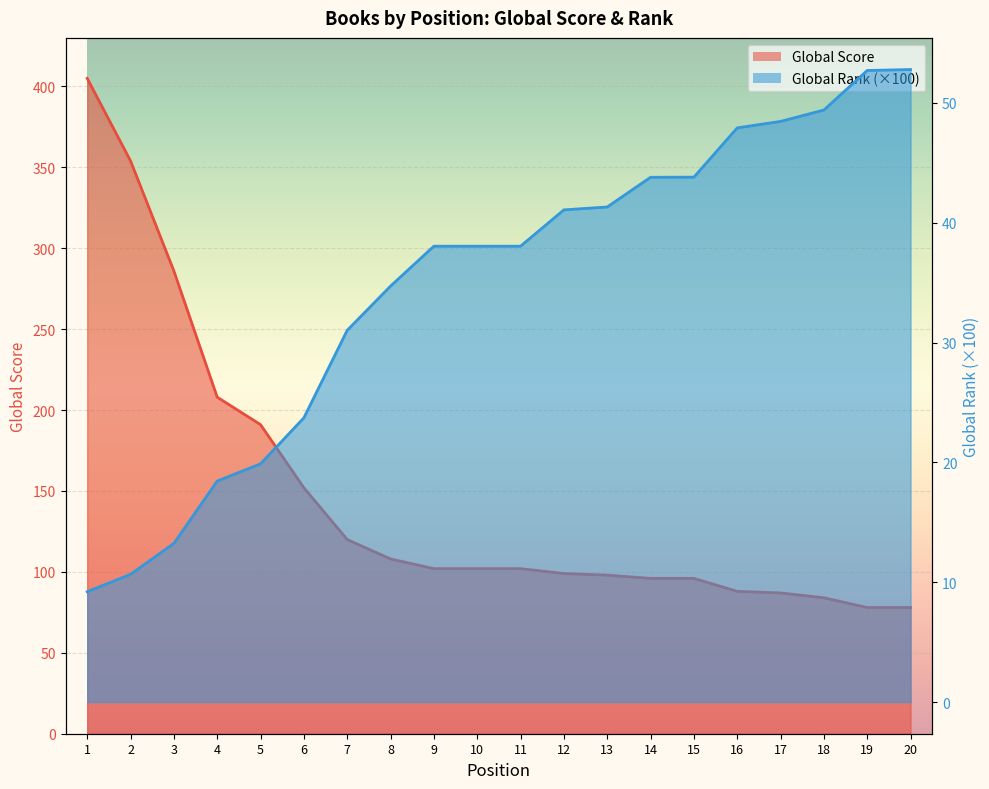

True or false: Global Score and Global Rank (hundreds) cross at least once.

False